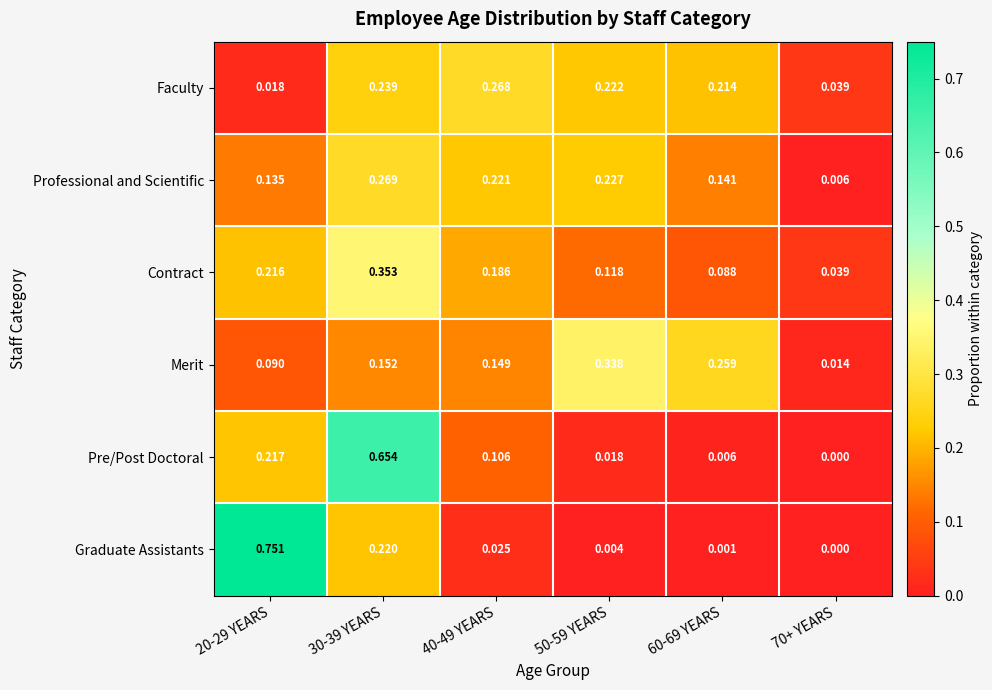

Rank the series at 40-49 YEARS from lowest to highest value.

Graduate Assistants, Pre/Post Doctoral, Merit, Contract, Professional and Scientific, Faculty